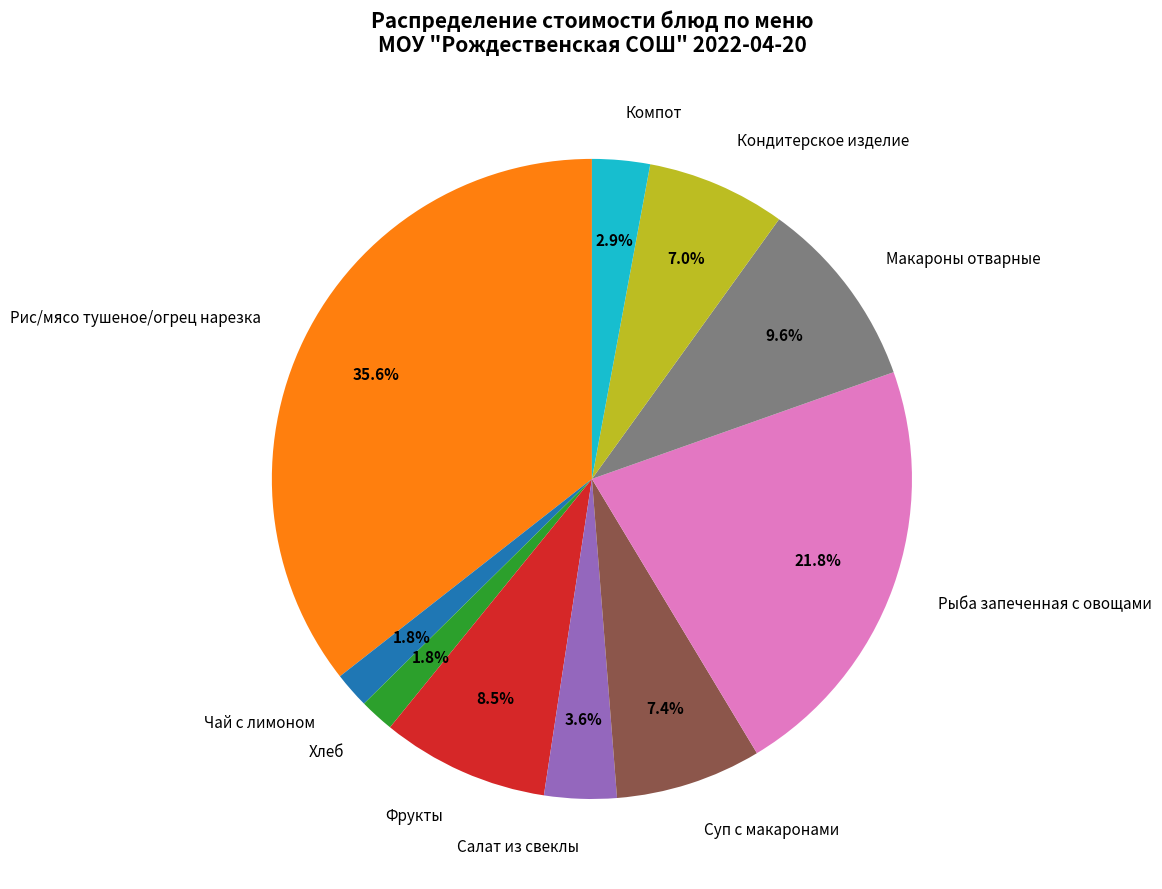

Which has a higher value, Рис/мясо тушеное/огрец нарезка or Макароны отварные?

Рис/мясо тушеное/огрец нарезка